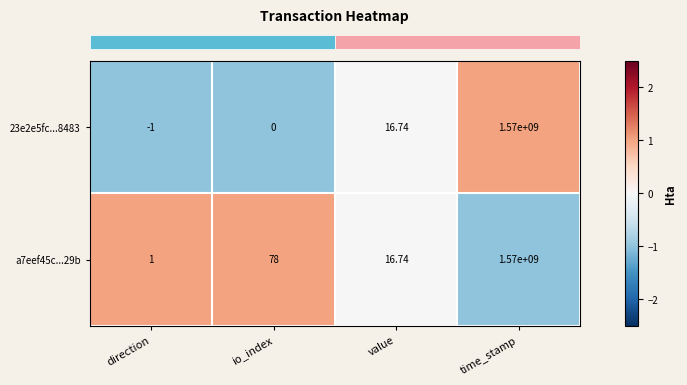

How many categories are shown in the chart?

4